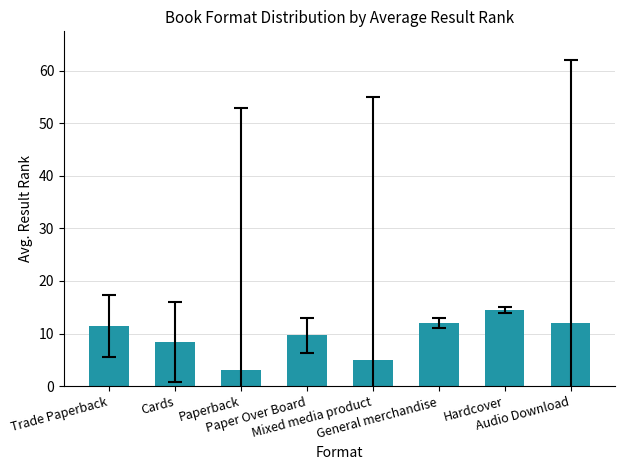

What is the minimum value shown in the chart?

3.0